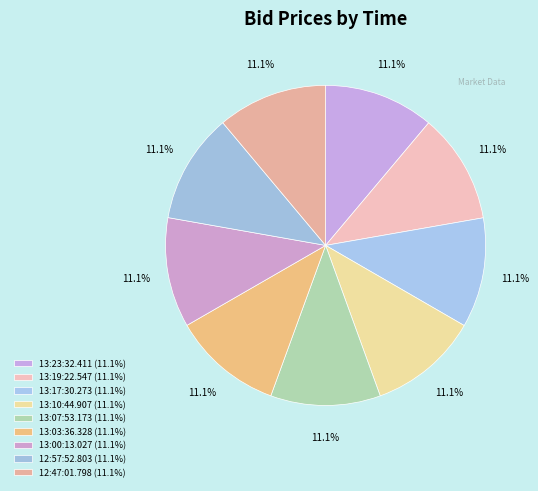

To the nearest percent, what percentage of the pie is 12:47:01.798?

11%